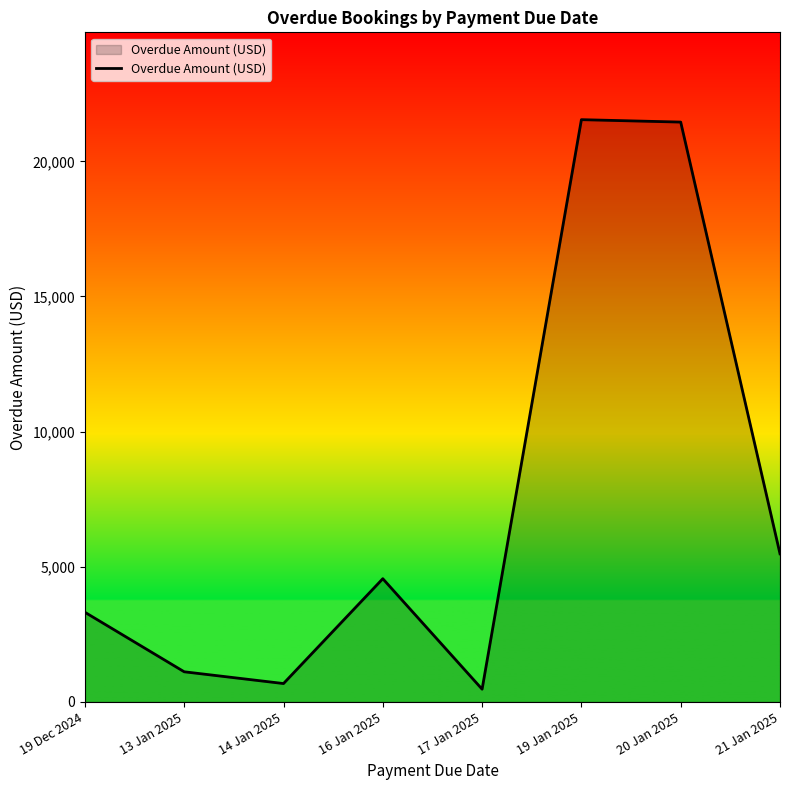

At which label is the value closest to 11004?

21 Jan 2025